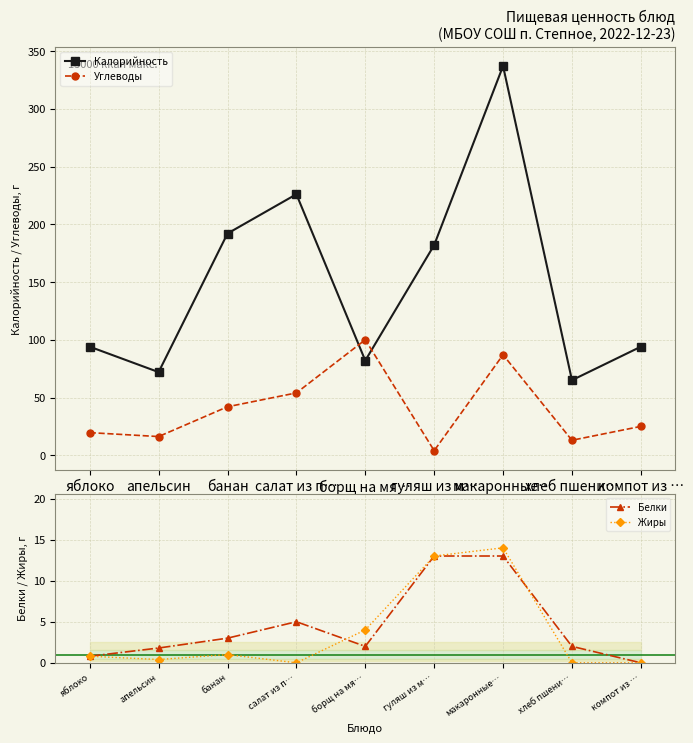

How many distinct data groups are displayed?

4